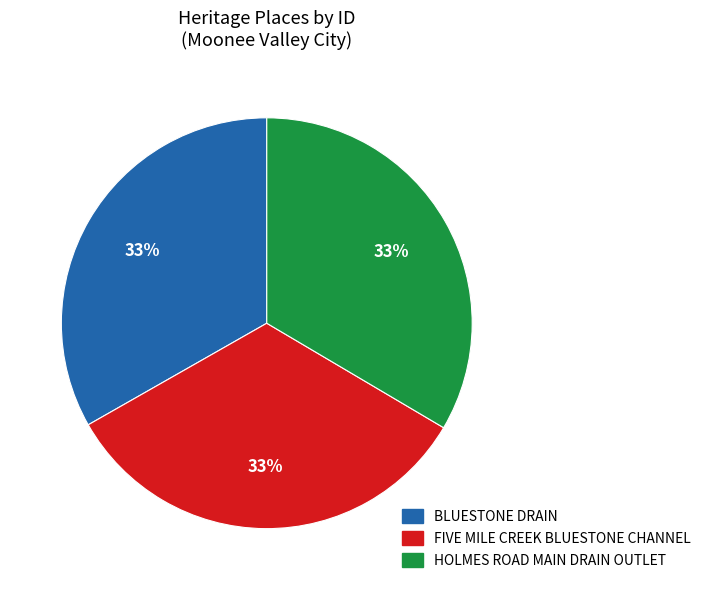

Approximately how many times larger is the value at BLUESTONE DRAIN compared to HOLMES ROAD MAIN DRAIN OUTLET?

1.0